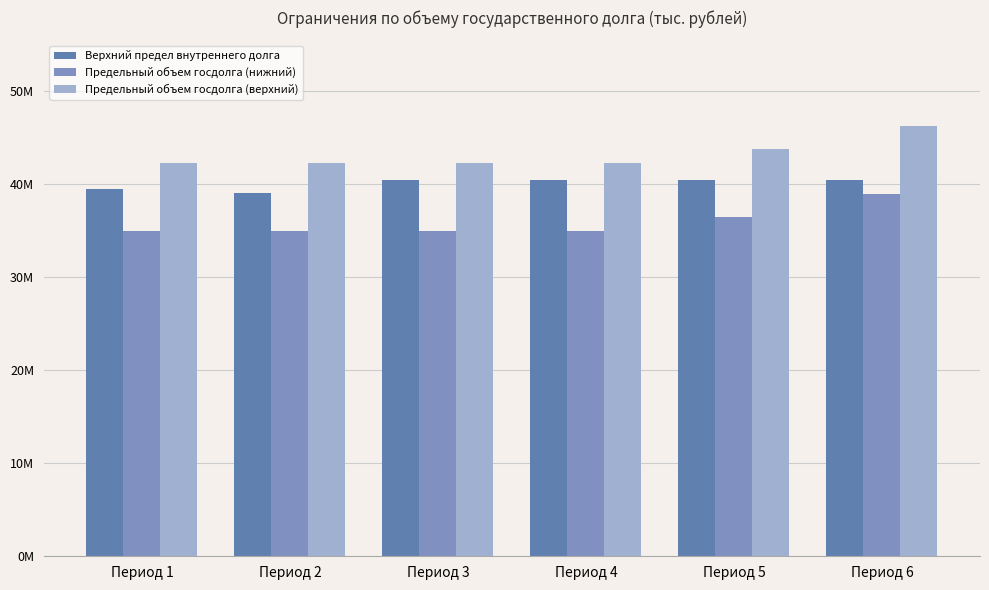

At which category does the chart reach its minimum across all series?

Период 1